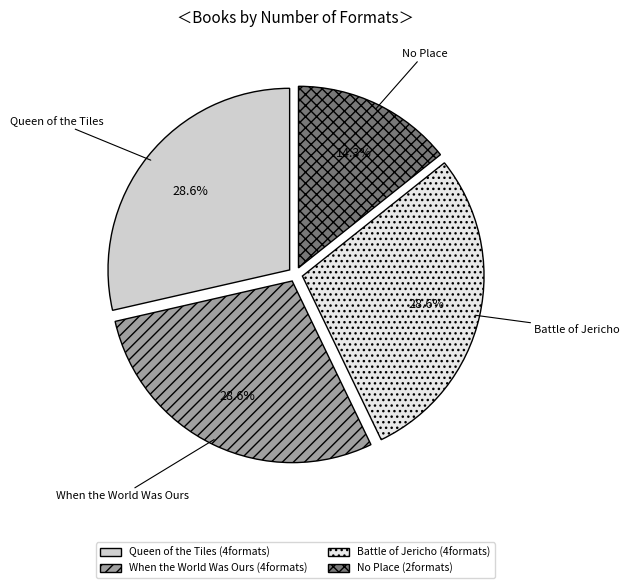

How many segments does this pie chart have?

4